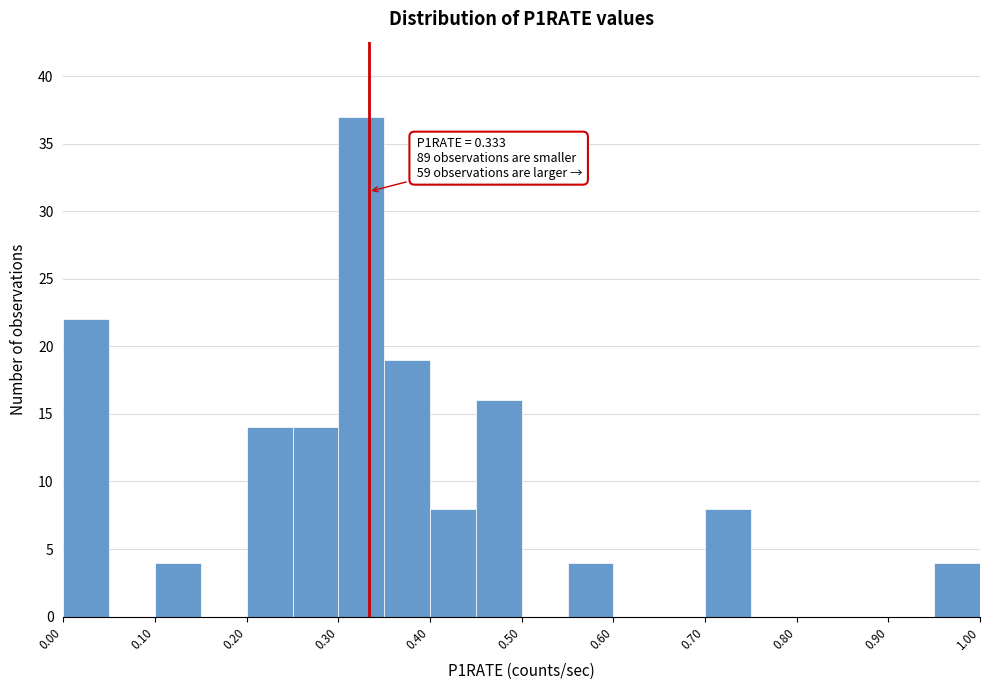

Over which range of the x-axis is the bar tallest?

0.30 to 0.35